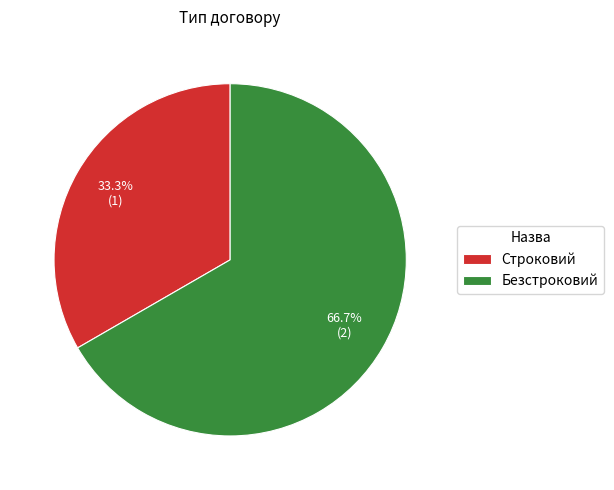

To the nearest percent, what is the difference between the largest and smallest slice percentages?

33%